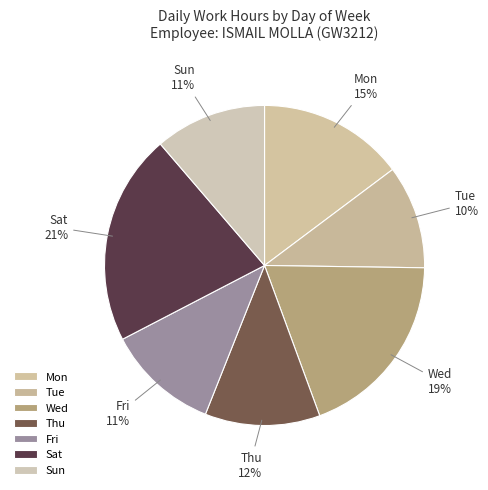

To the nearest percent, what is the average slice percentage?

14%